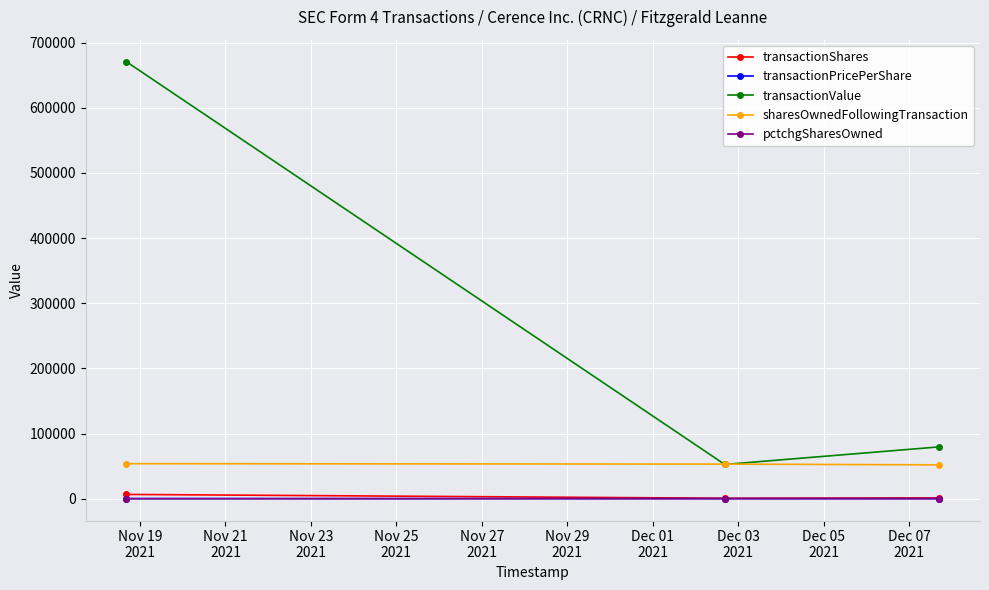

What is the value of the sharesOwnedFollowingTransaction point at the 1st from the left?

53708.0